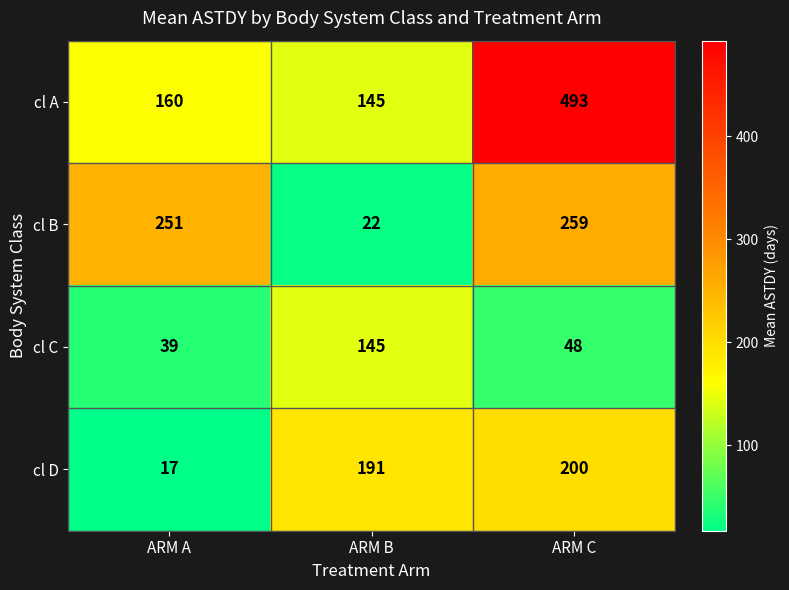

Read the cl C value at ARM B, to the nearest 5.

145